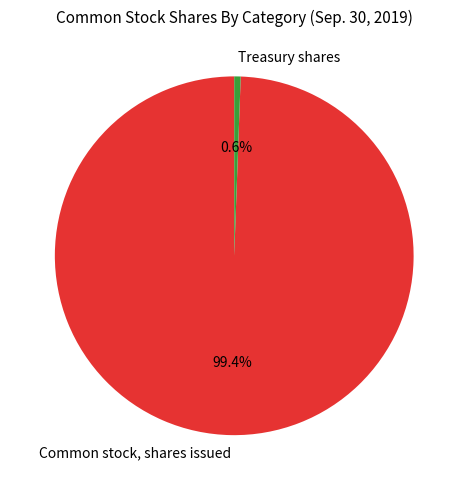

To the nearest percent, what portion does Common stock, shares issued represent?

99%